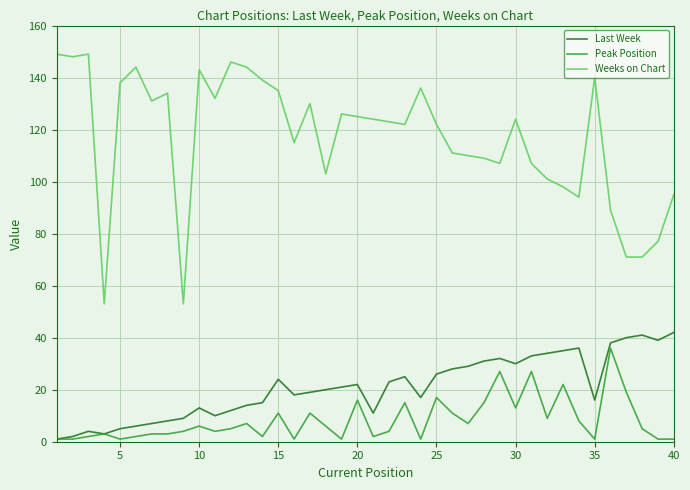

True or false: Weeks on Chart and Last Week intersect in this chart.

False